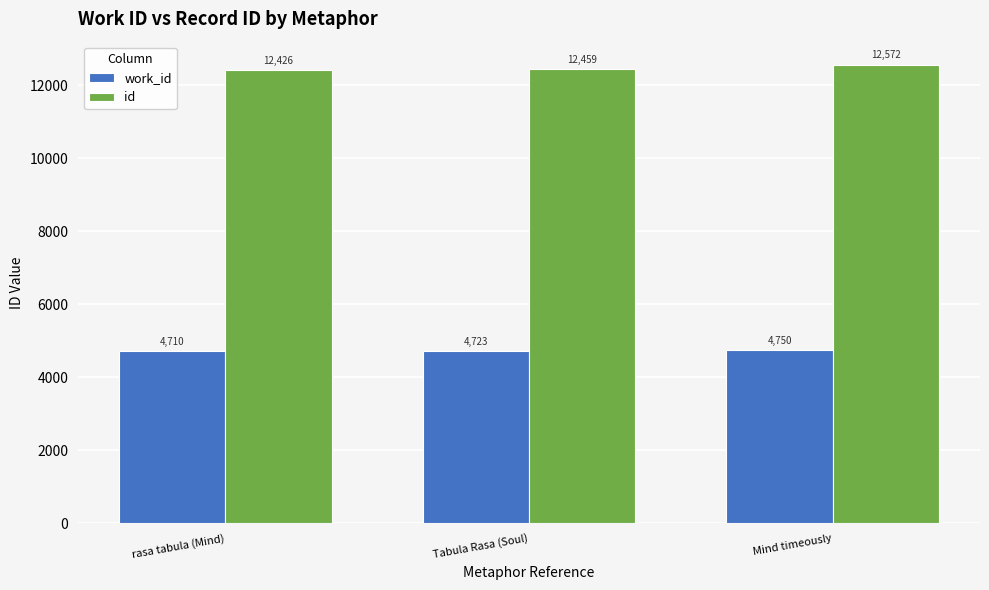

Which series has the widest spread of values?

id